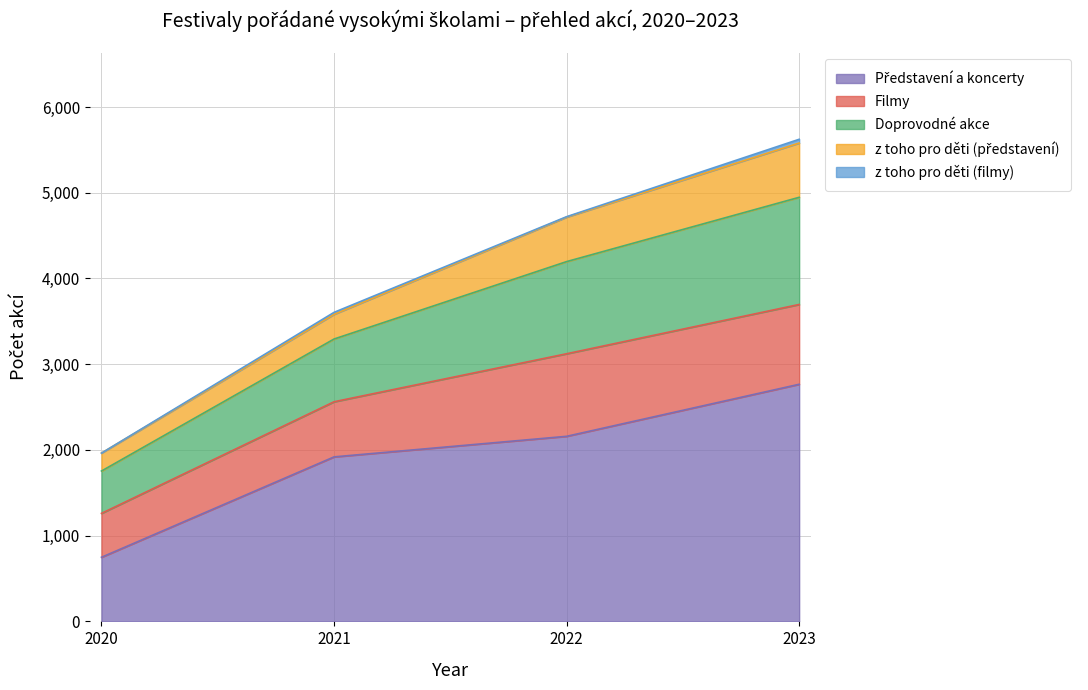

True or false: z toho pro děti (představení) has a value of 203 at 2022.

False